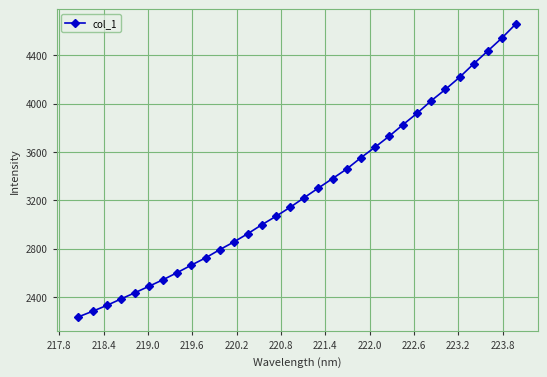

True or false: the data has more than 2 interior local peaks.

False